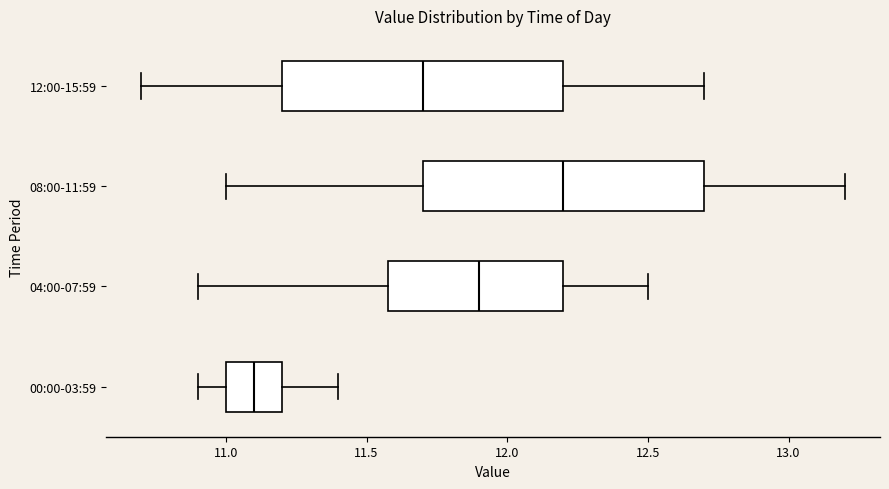

Reading bottom to top, transcribe this box plot: for each box, give where its median line is, the range the box spans, and where its two whiskers end, as read against the x-axis. The values are not printed on the chart, so give them approximately, as read against the axis.

00:00-03:59: median 11.1, box 11.0 to 11.2, whiskers 10.9 to 11.4
04:00-07:59: median 11.9, box 11.6 to 12.2, whiskers 10.9 to 12.5
08:00-11:59: median 12.2, box 11.7 to 12.7, whiskers 11.0 to 13.2
12:00-15:59: median 11.7, box 11.2 to 12.2, whiskers 10.7 to 12.7